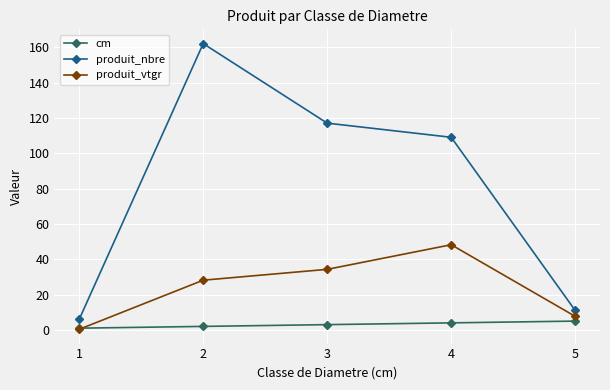

At how many categories does at least one series exceed 129?

1